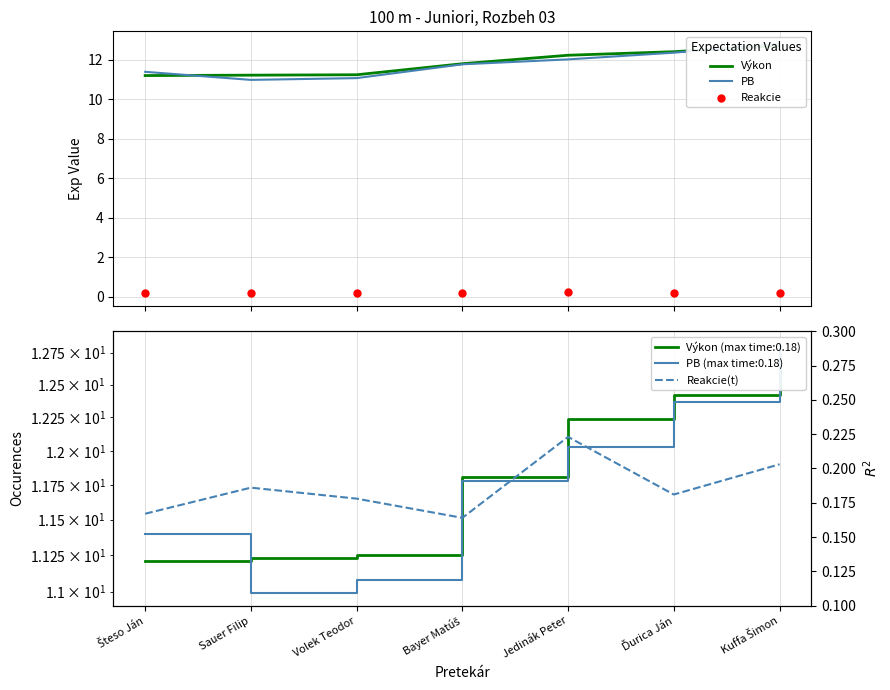

Which series reaches the minimum Y coordinate?

Reakcie